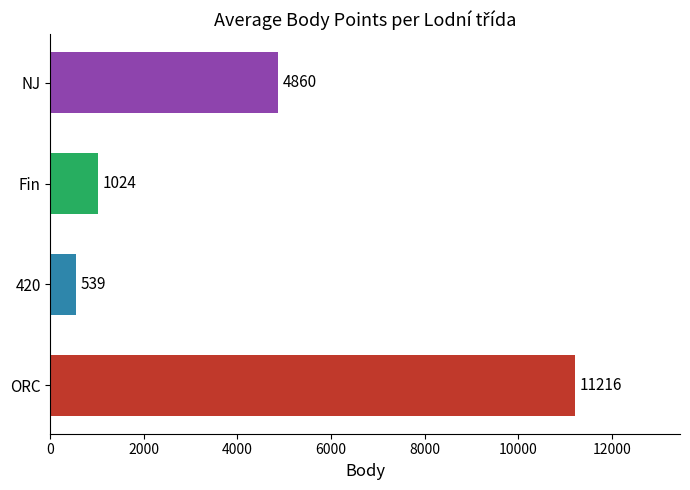

Is it true that the value at NJ is 6976.3?

False